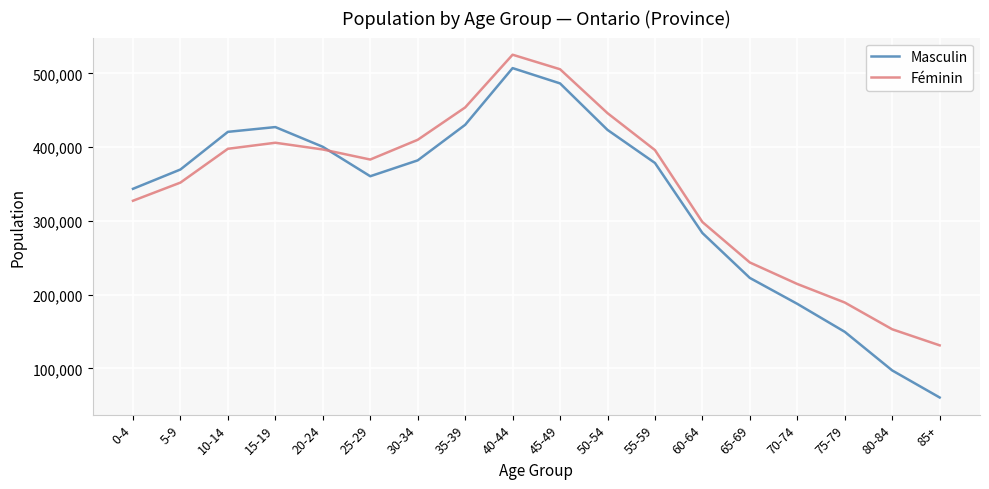

Is the value of Féminin at 80-84 greater than the value of Masculin at 20-24?

No